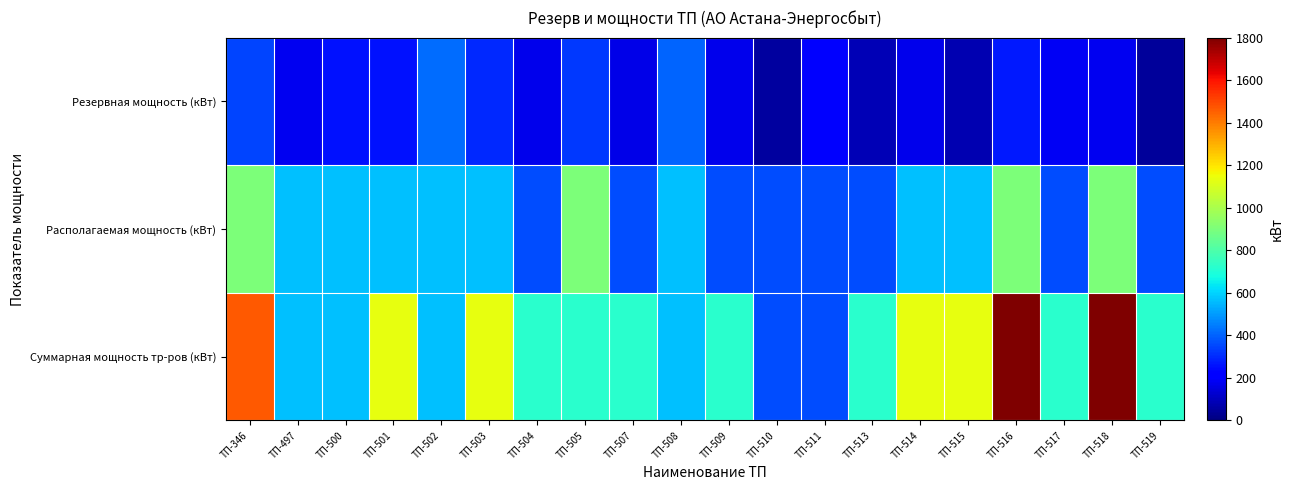

Reading left to right, transcribe all the data shown in this chart.

Суммарная мощность тр-ров (кВт): ТП-346=1467.0	ТП-497=567.0	ТП-500=567.0	ТП-501=1134.0	ТП-502=567.0	ТП-503=1134.0	ТП-504=720.0	ТП-505=720.0	ТП-507=720.0	ТП-508=567.0	ТП-509=720.0	ТП-510=360.0	ТП-511=360.0	ТП-513=720.0	ТП-514=1134.0	ТП-515=1134.0	ТП-516=1800.0	ТП-517=720.0	ТП-518=1800.0	ТП-519=720.0
Располагаемая мощность (кВт): ТП-346=900.0	ТП-497=567.0	ТП-500=567.0	ТП-501=567.0	ТП-502=567.0	ТП-503=567.0	ТП-504=360.0	ТП-505=900.0	ТП-507=360.0	ТП-508=567.0	ТП-509=360.0	ТП-510=360.0	ТП-511=360.0	ТП-513=360.0	ТП-514=567.0	ТП-515=567.0	ТП-516=900.0	ТП-517=360.0	ТП-518=900.0	ТП-519=360.0
Резервная мощность (кВт): ТП-346=350.0	ТП-497=181.8	ТП-500=259.8	ТП-501=259.8	ТП-502=420.1	ТП-503=301.4	ТП-504=170.3	ТП-505=323.5	ТП-507=165.4	ТП-508=406.7	ТП-509=173.2	ТП-510=50.0	ТП-511=222.7	ТП-513=90.7	ТП-514=169.0	ТП-515=82.0	ТП-516=270.6	ТП-517=186.8	ТП-518=180.0	ТП-519=47.9